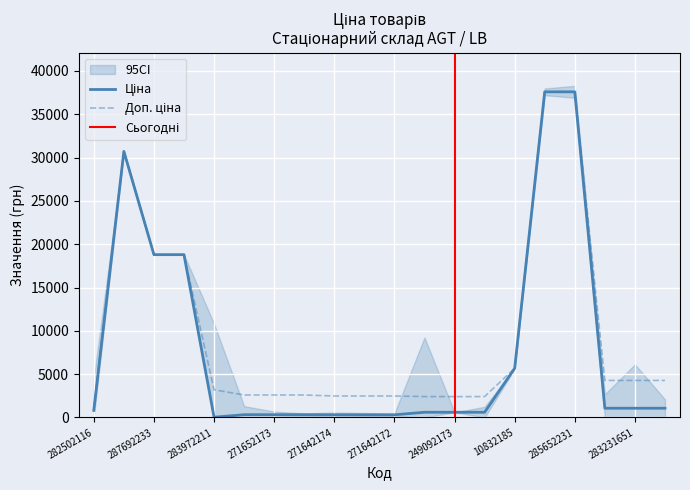

What is the value of the Доп. ціна point at the 5th from the left?

3205.0